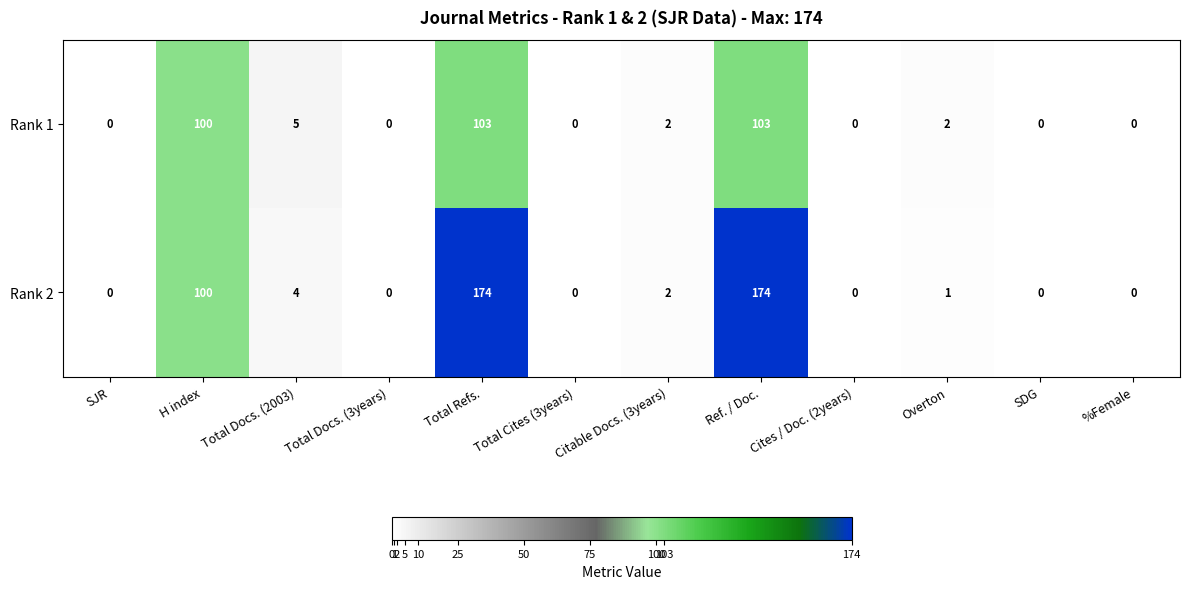

List the series in order of their overall mean, highest first.

Rank 2, Rank 1